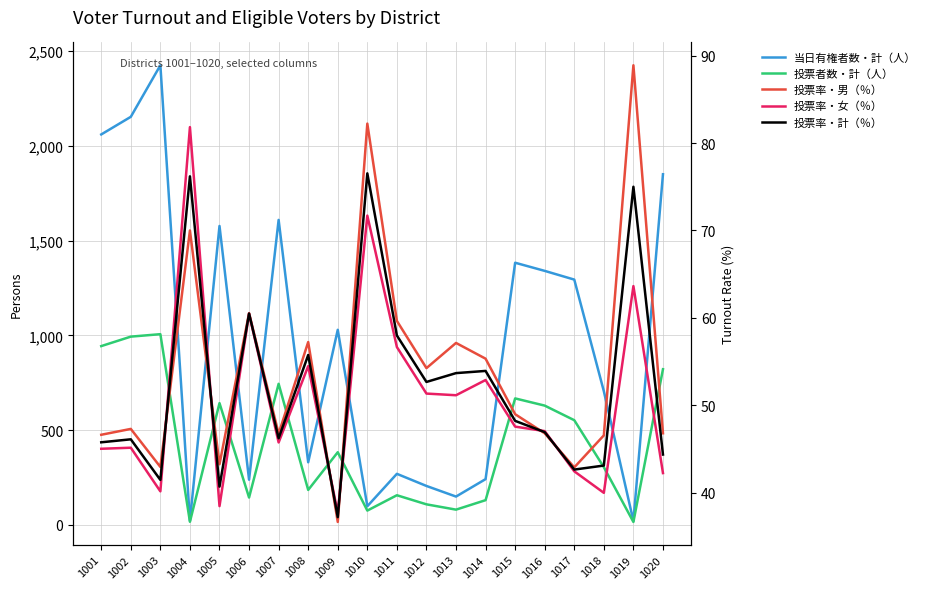

At which category is the sum across all series the highest?

1003